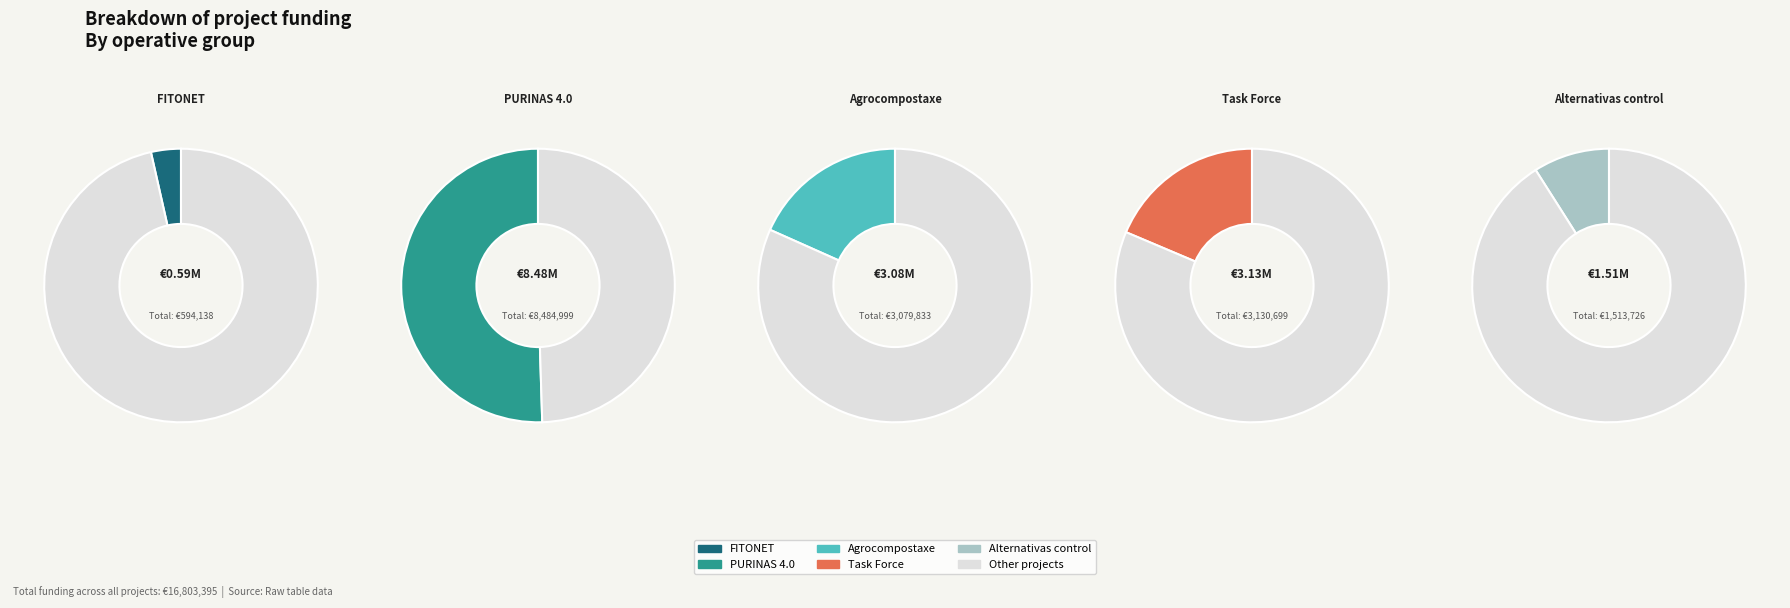

Rank the categories by value from highest to lowest.

PURINAS 4.0, Task Force, Agrocompostaxe, Alternativas control, FITONET